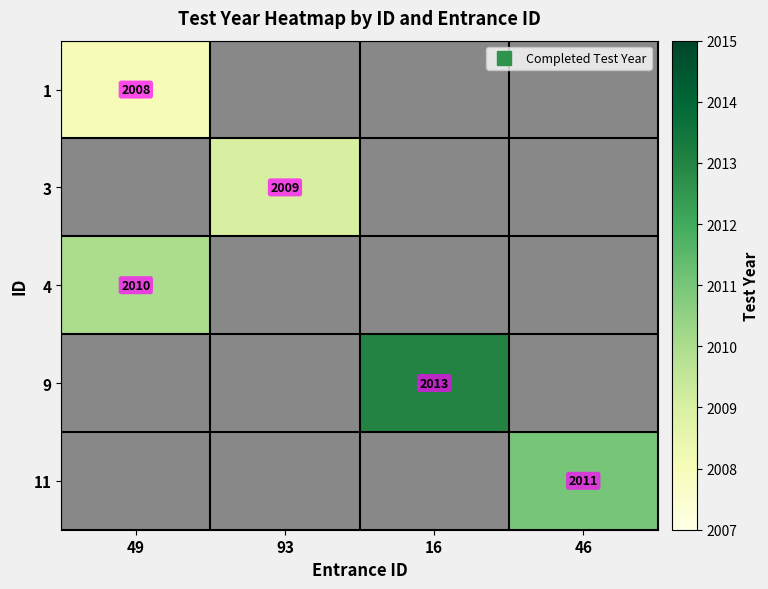

How many data points does each series have?

4